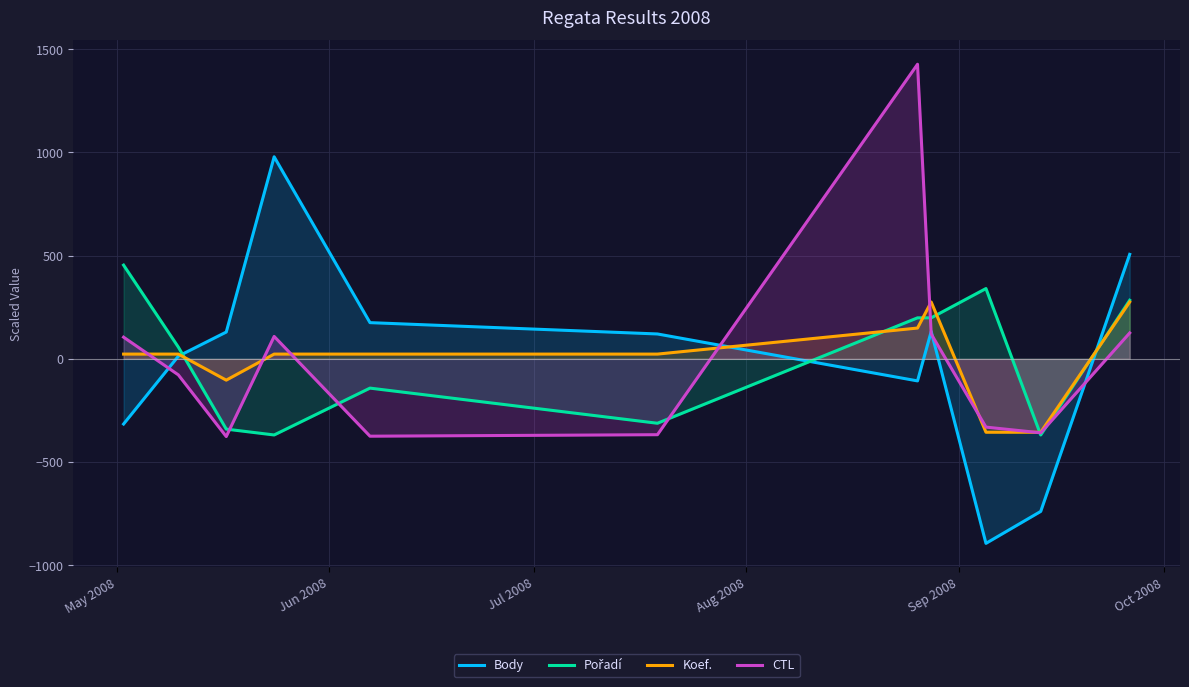

What is the greatest value displayed?

1426.9